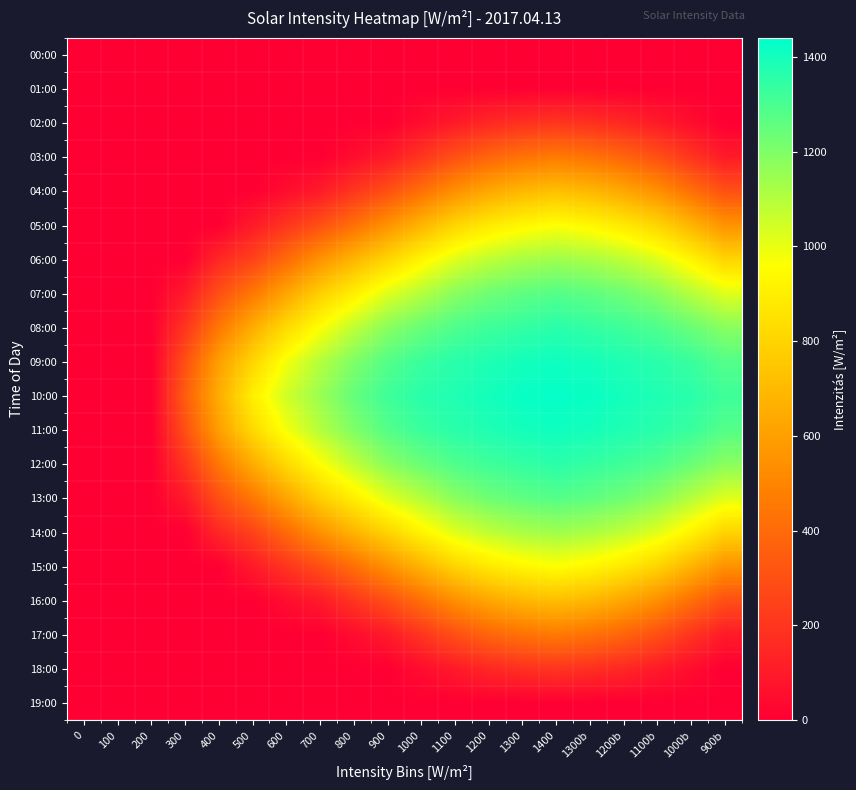

What is the spread (max minus min) of values at 900?

1320